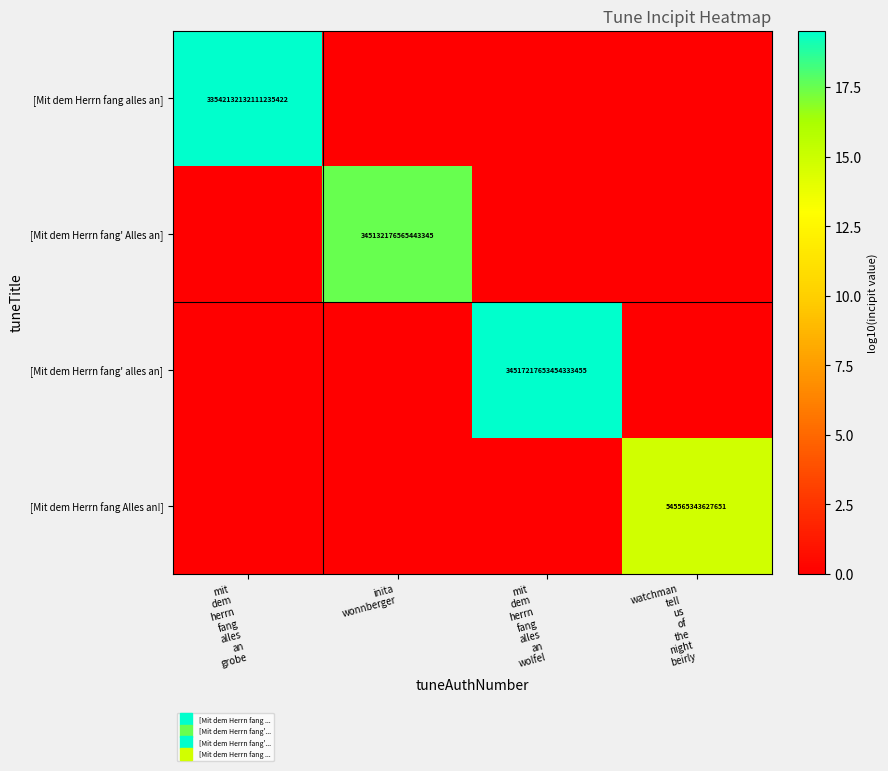

The [Mit dem Herrn fang' Alles an] series shows 17.5 at inita wonnberger. True or false?

True